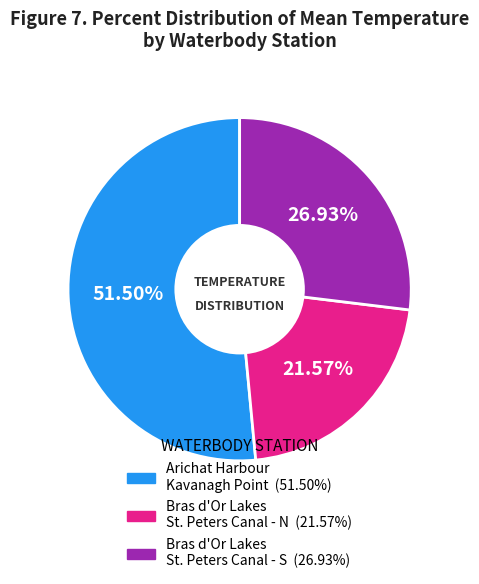

Is there a majority slice in this chart?

Yes